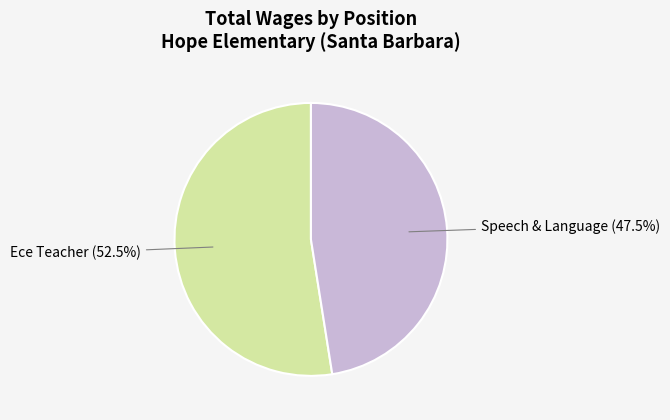

Does Speech & Language represent more than half of the total?

No